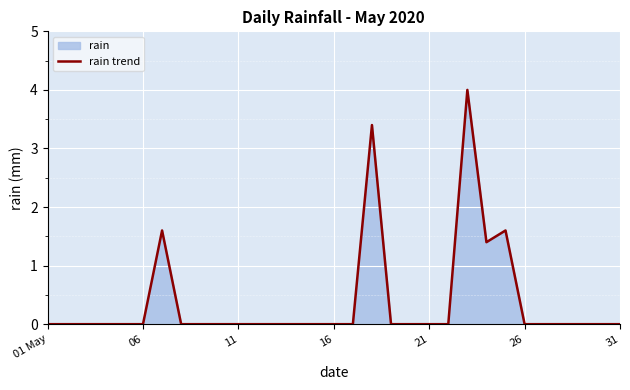

What is the maximum value shown in the chart?

4.0